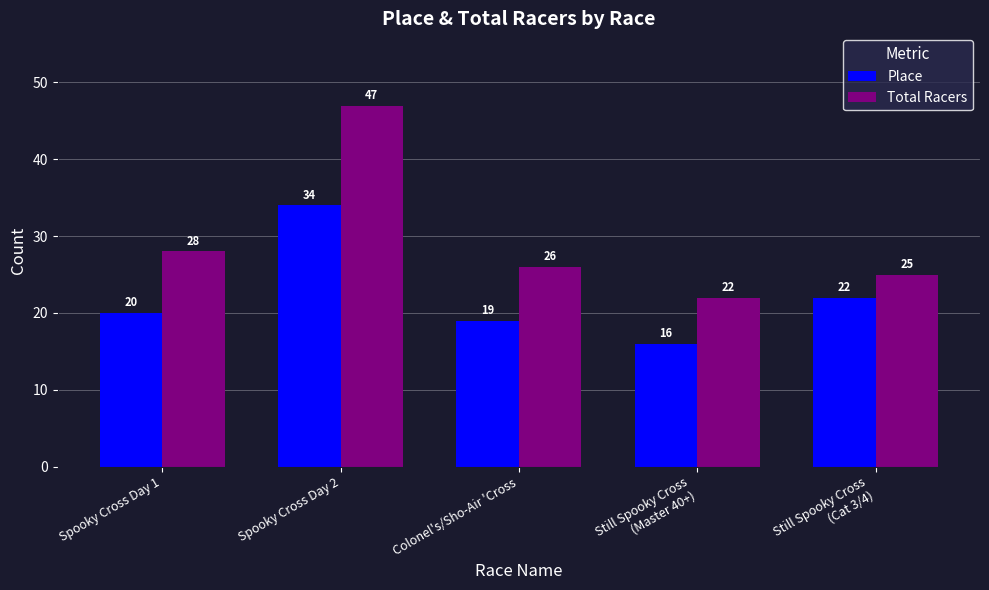

Which series changed the most between Spooky Cross Day 1 and Still Spooky Cross
(Cat 3/4)?

Total Racers